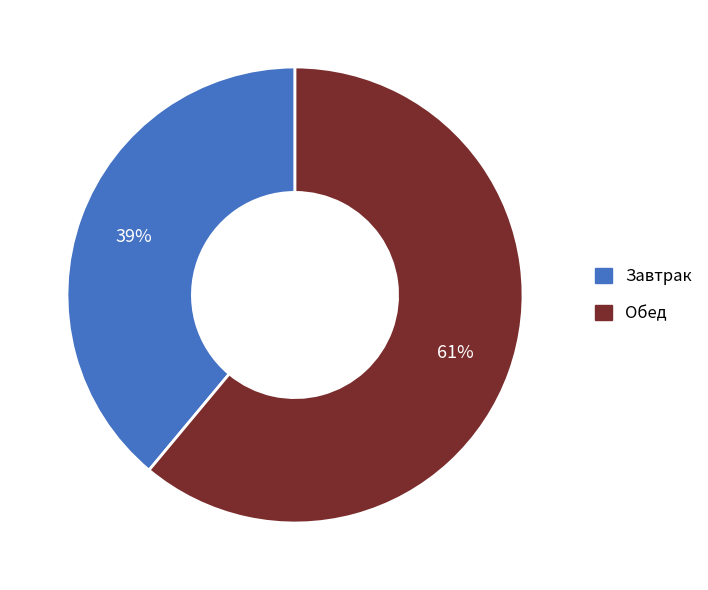

To the nearest percent, what is the combined percentage of Обед and Завтрак?

100%